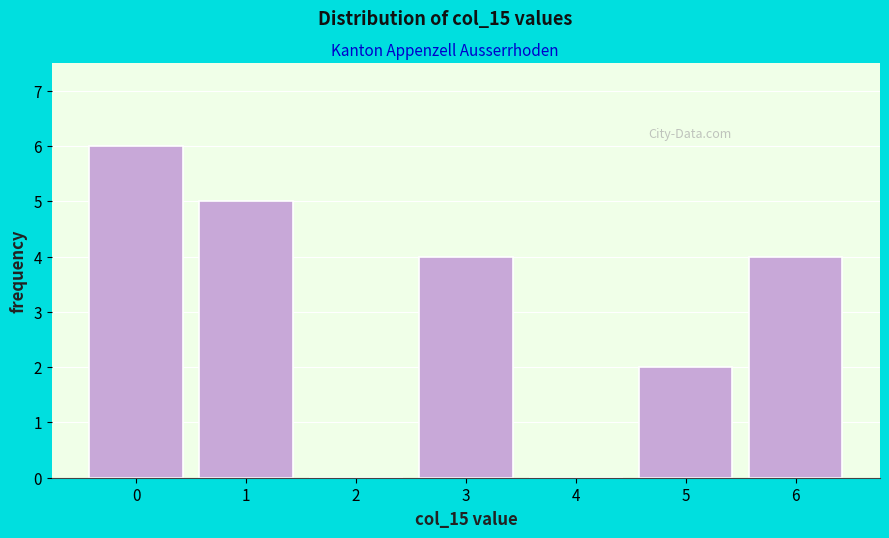

Reading right to left, list all the values displayed in this chart.

6=4	5=2	4=0	3=4	2=0	1=5	0=6